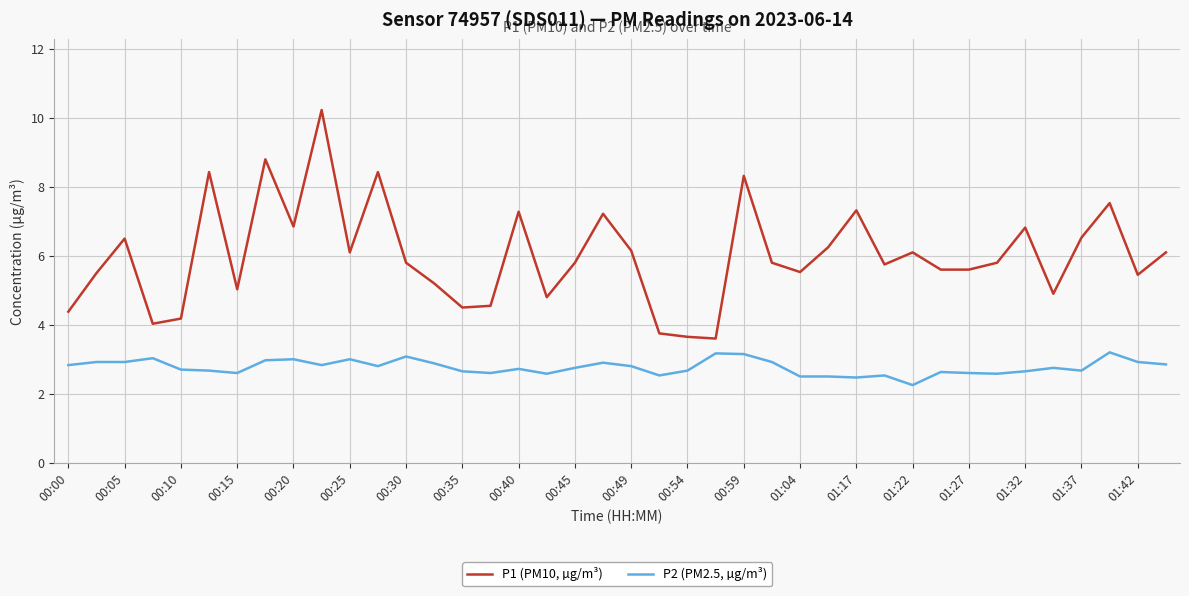

Rank the series by their average value, from lowest to highest.

P2 (PM2.5, µg/m³), P1 (PM10, µg/m³)